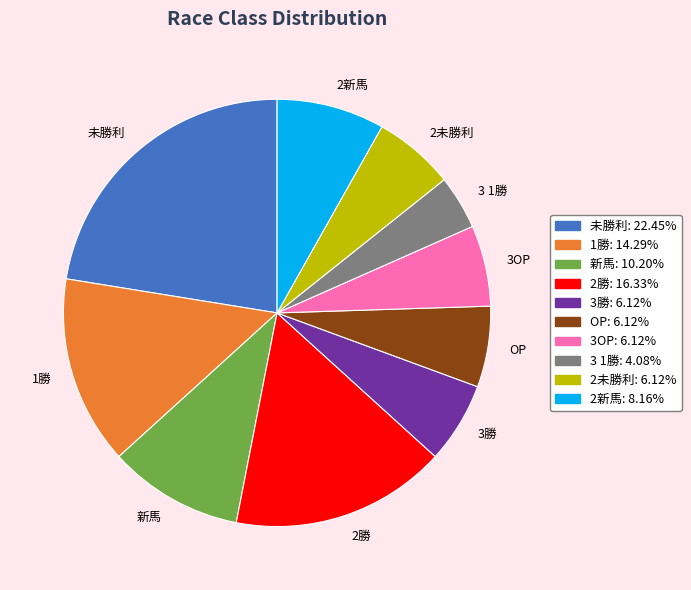

Is there a majority slice in this chart?

No